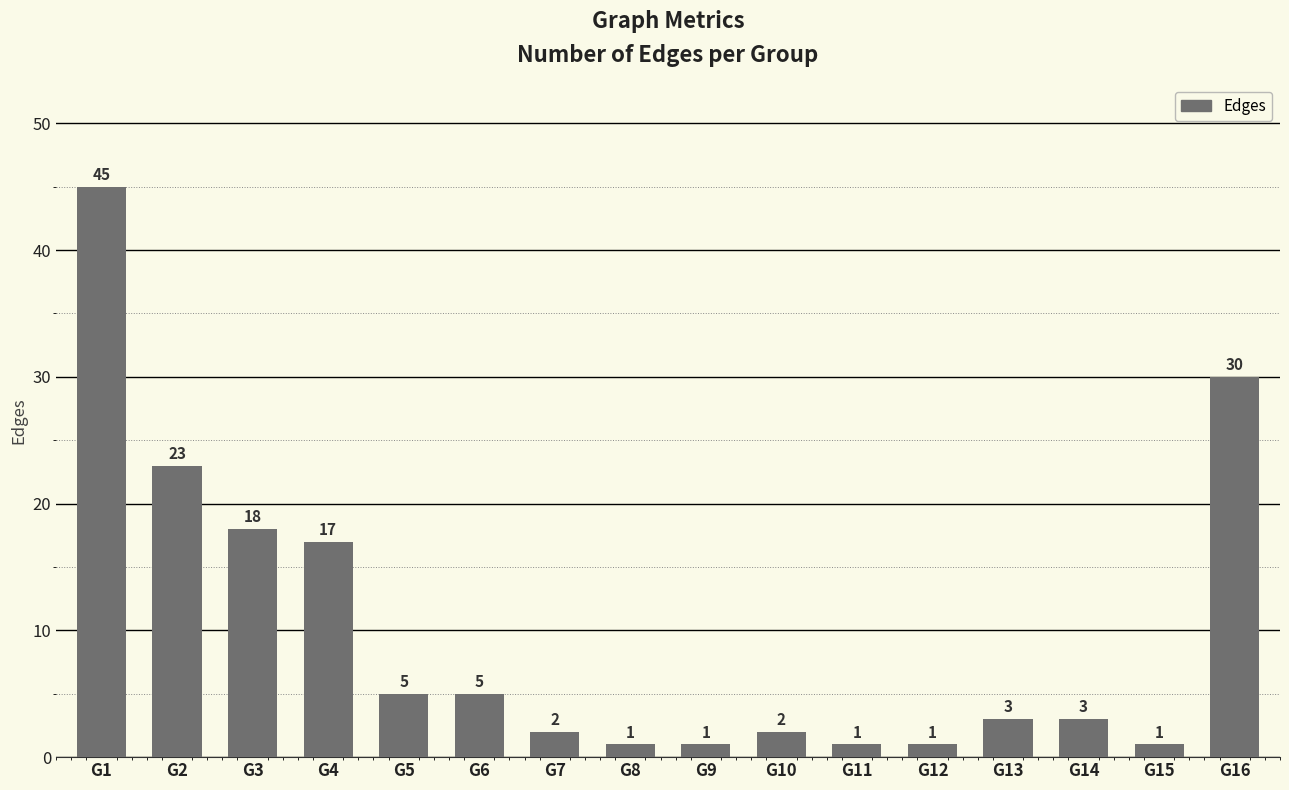

Reading left to right, extract all data points from this chart.

45	23	18	17	5	5	2	1	1	2	1	1	3	3	1	30